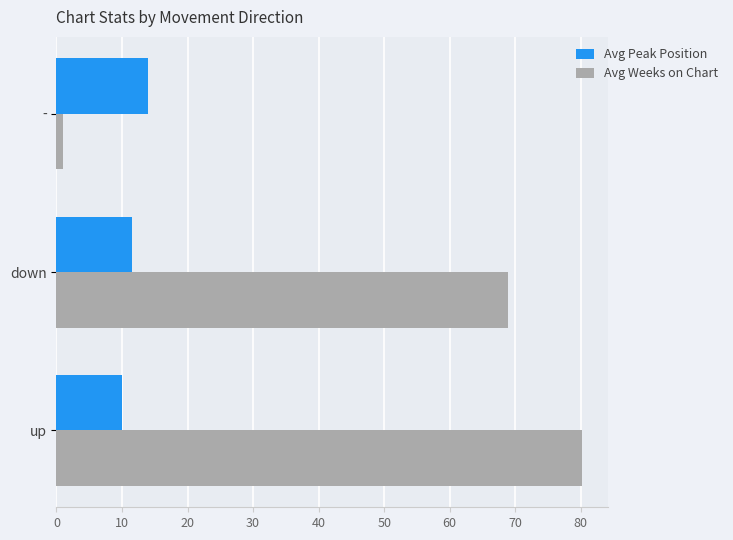

At how many categories does at least one series exceed 26?

2